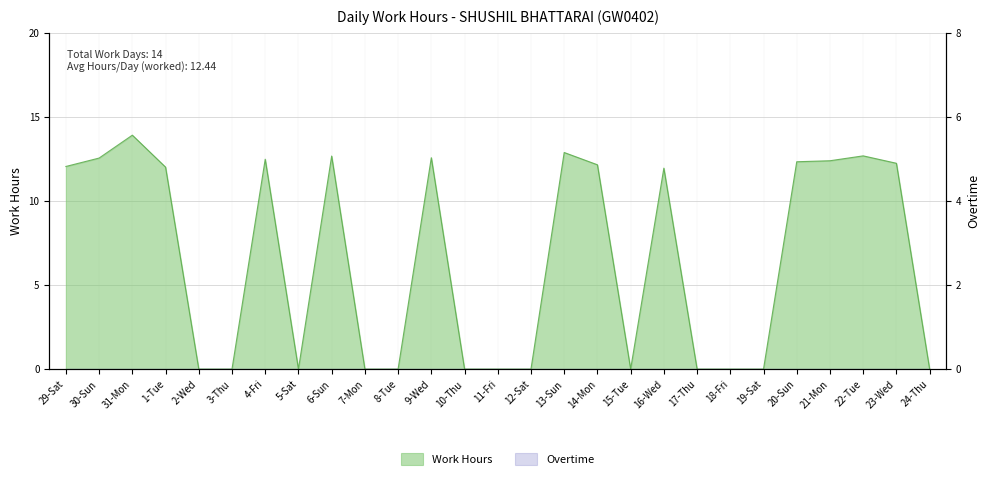

How many lines are shown in the chart?

1